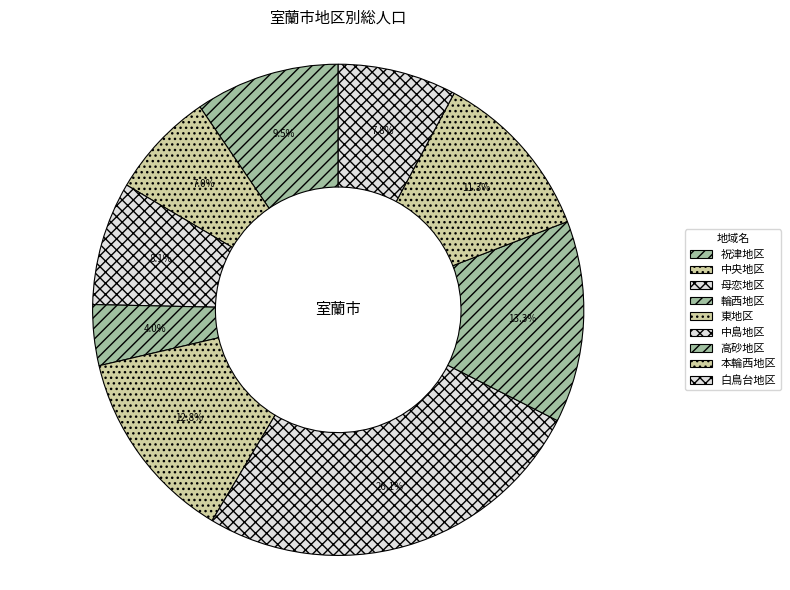

The 白鳥台地区 slice represents 8% of the pie. True or false?

True